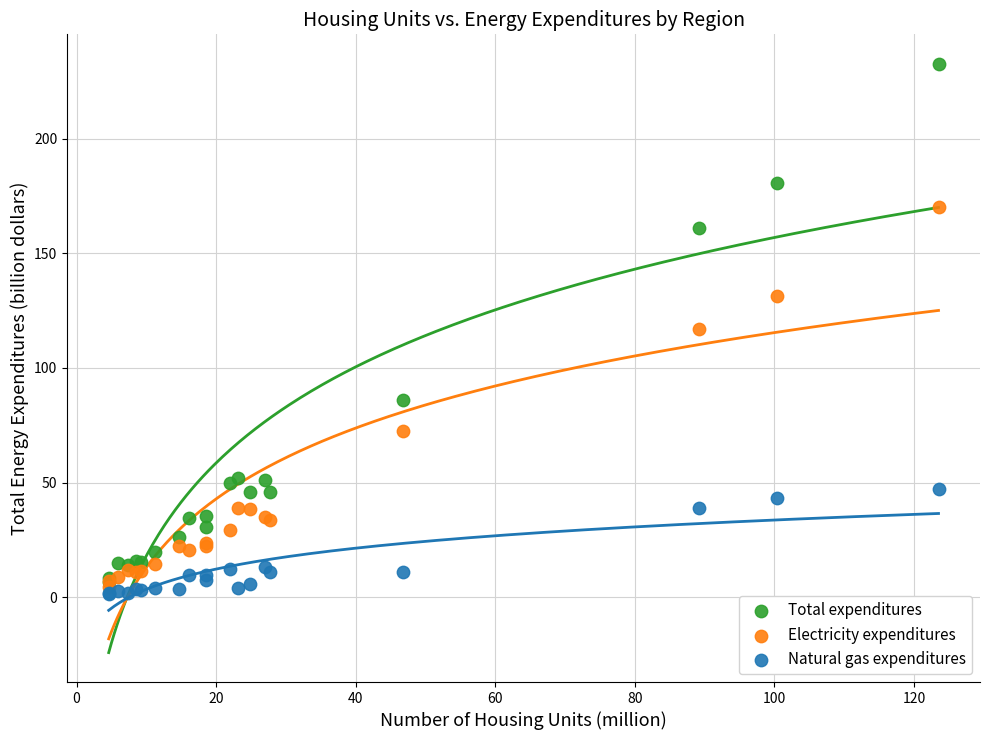

Which series has the widest spread of Y values?

Total expenditures